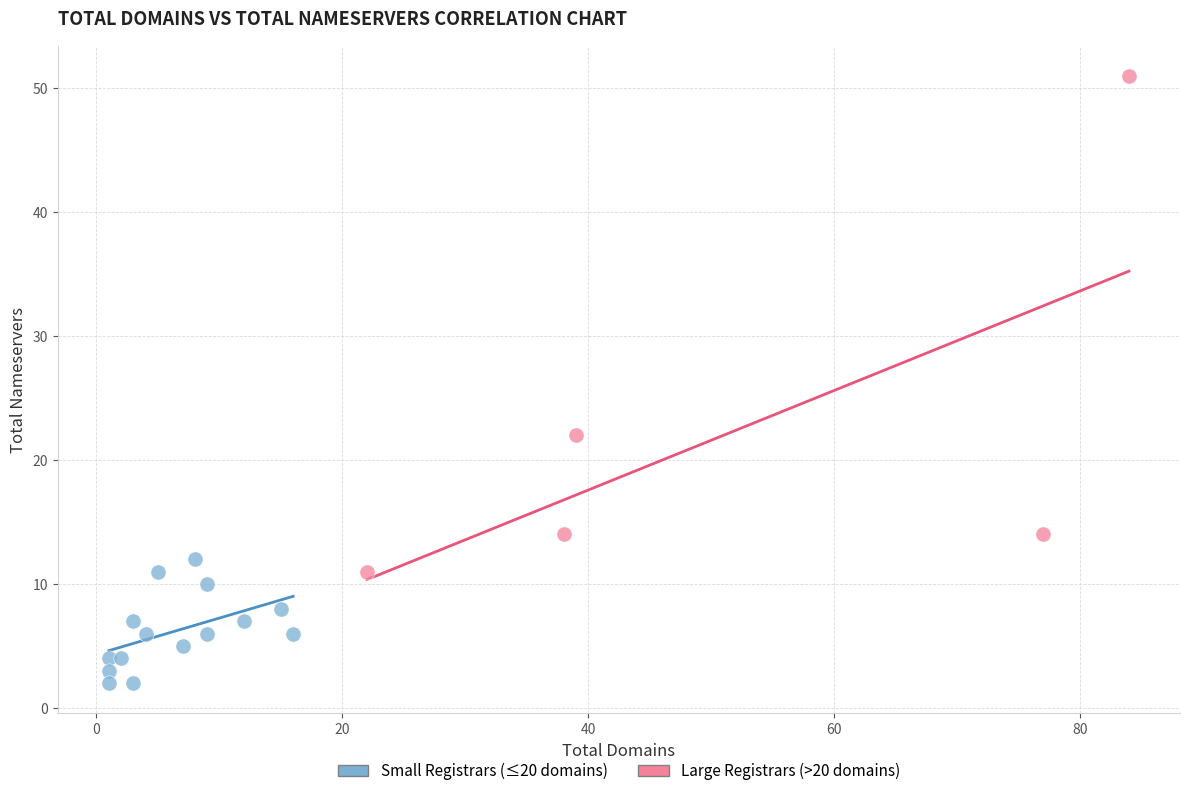

Which series has the largest Y range (max minus min)?

Large Registrars (>20 domains)